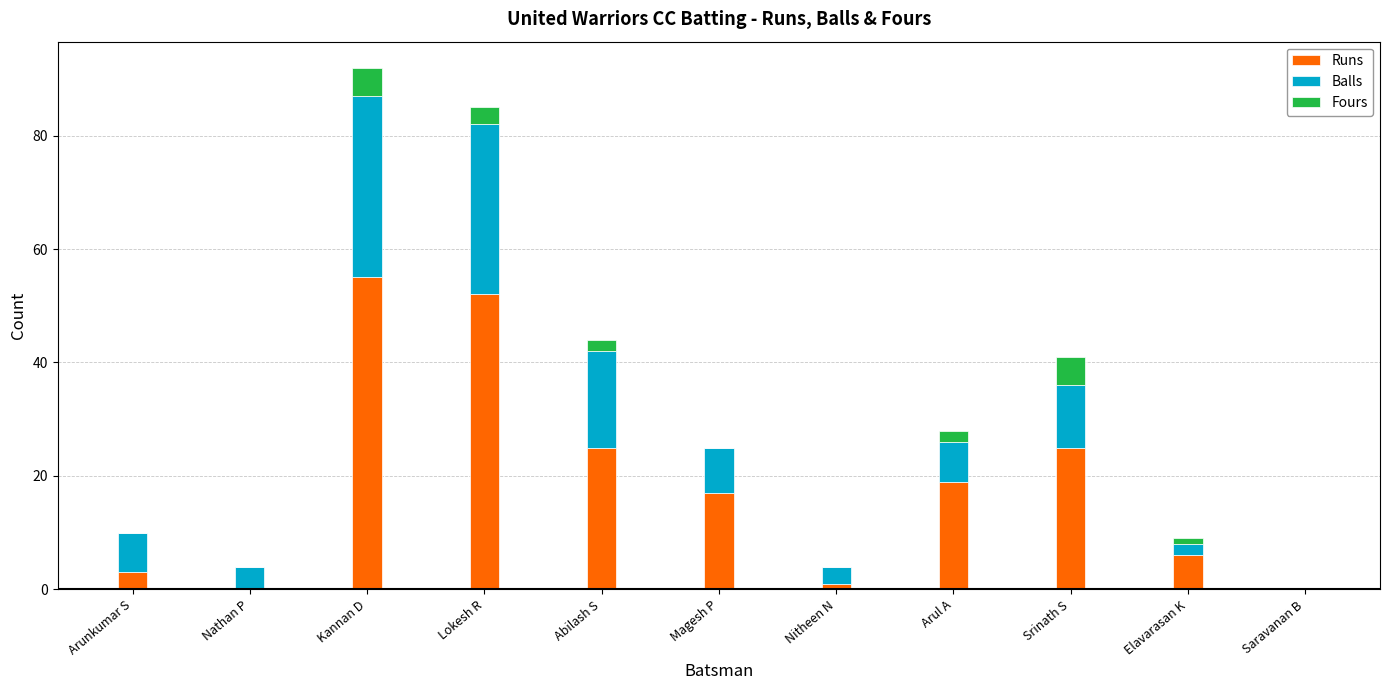

At which category is the sum across all series the highest?

Kannan D